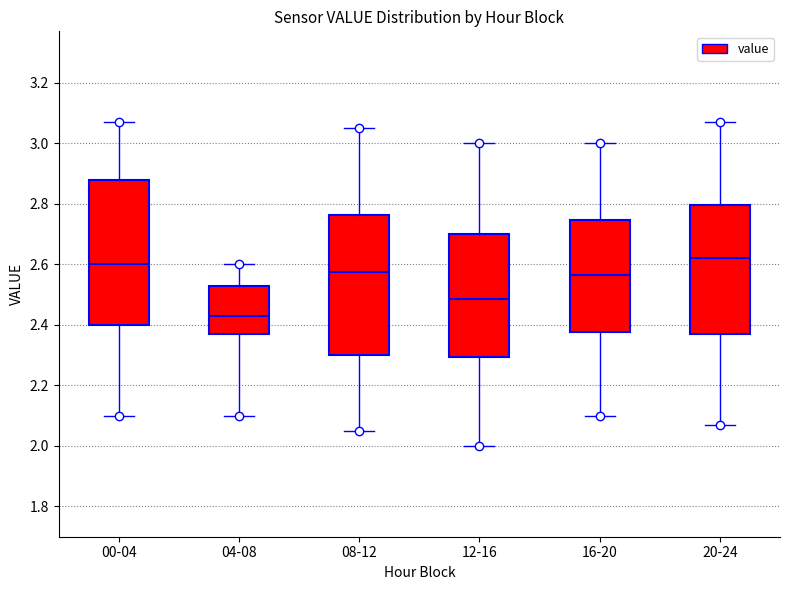

Where does the upper whisker of the box for 00-04 end on the y-axis? The values are not printed on the chart, so give them approximately, as read against the axis.

3.08